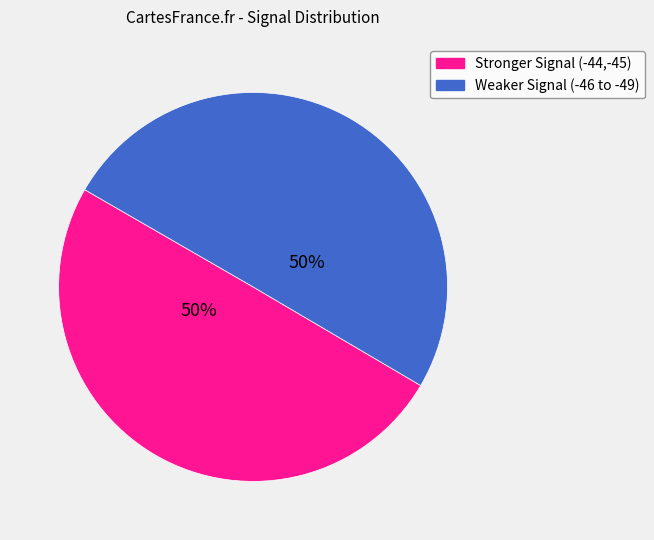

To the nearest percent, what is the average slice percentage?

50%